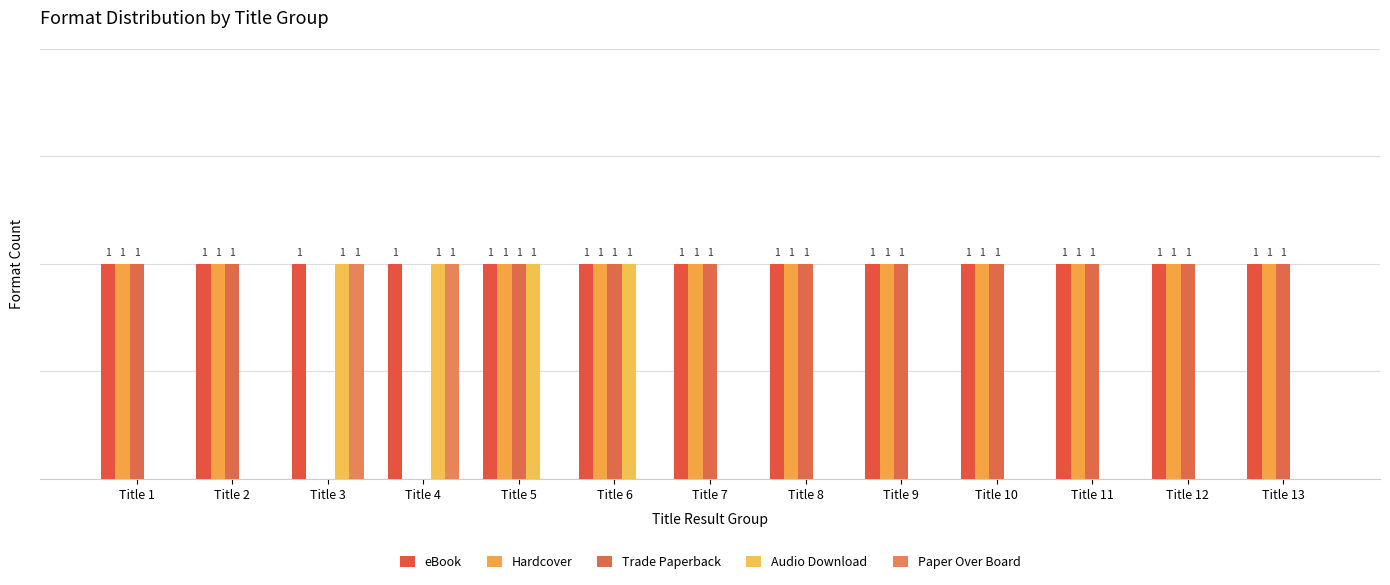

Which series has the widest spread of values?

Hardcover